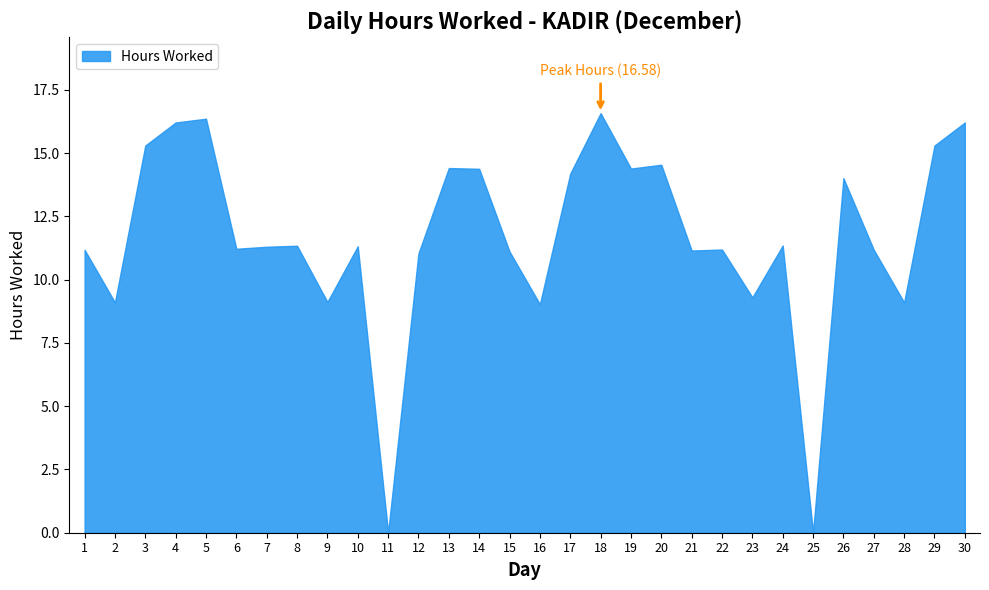

What is the greatest value displayed?

16.6